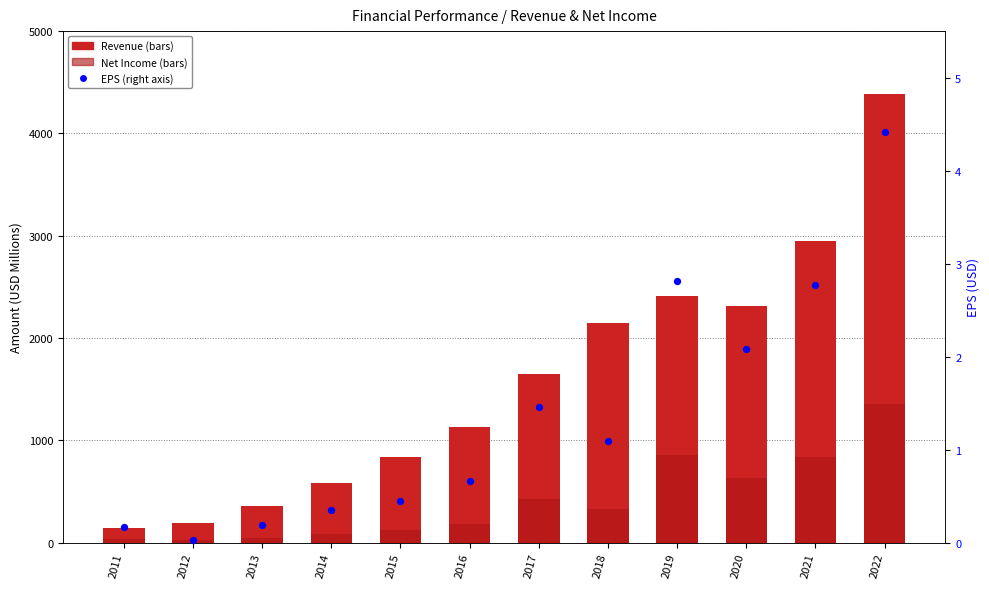

Which series reaches the minimum Y coordinate?

EPS